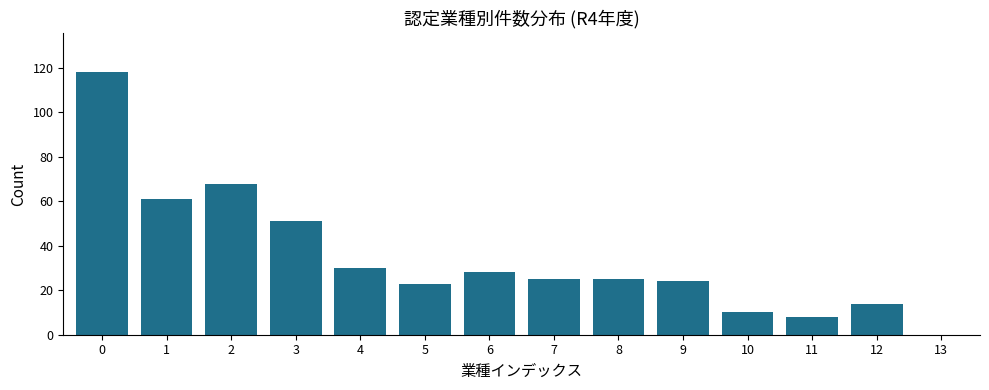

Reading left to right, extract all data points from this chart.

0=118	1=61	2=68	3=51	4=30	5=23	6=28	7=25	8=25	9=24	10=10	11=8	12=14	13=0